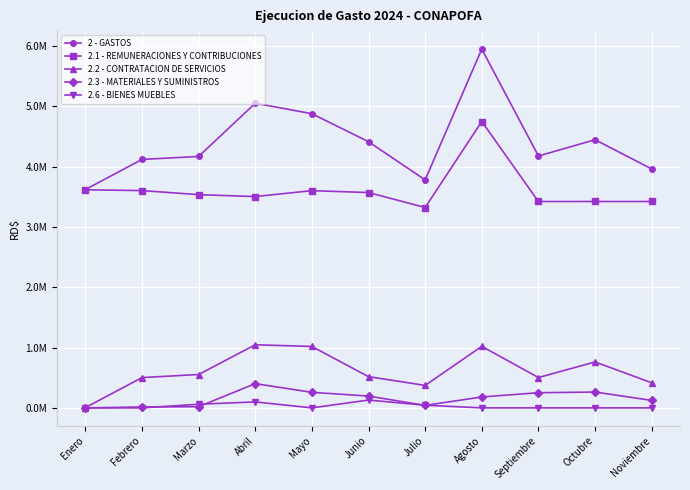

Reading right to left, what are all the values shown in this chart?

2 - GASTOS: Noviembre=3959573.6	Octubre=4444143.3	Septiembre=4174043.2	Agosto=5946677.5	Julio=3778113.0	Junio=4411234.3	Mayo=4875352.5	Abril=5048487.4	Marzo=4166615.5	Febrero=4117556.1	Enero=3617862.6
2.1 - REMUNERACIONES Y CONTRIBUCIONES: Noviembre=3420236.0	Octubre=3420236.0	Septiembre=3420236.0	Agosto=4745982.8	Julio=3320538.6	Junio=3568722.5	Mayo=3599793.2	Abril=3502027.3	Marzo=3533858.2	Febrero=3601003.7	Enero=3614262.9
2.2 - CONTRATACION DE SERVICIOS: Noviembre=415837.6	Octubre=761365.0	Septiembre=502576.6	Agosto=1019954.6	Julio=372328.8	Junio=517187.2	Mayo=1017875.9	Abril=1045865.1	Marzo=552993.2	Febrero=501861.4	Enero=3599.7
2.3 - MATERIALES Y SUMINISTROS: Noviembre=123500.0	Octubre=262542.3	Septiembre=251230.7	Agosto=180740.0	Julio=40995.6	Junio=195654.4	Mayo=257683.4	Abril=401711.0	Marzo=19521.6	Febrero=14691.0	Enero=0.0
2.6 - BIENES MUEBLES: Noviembre=0.0	Octubre=0.0	Septiembre=0.0	Agosto=0.0	Julio=44250.0	Junio=129670.2	Mayo=0.0	Abril=98884.0	Marzo=60242.5	Febrero=0.0	Enero=0.0